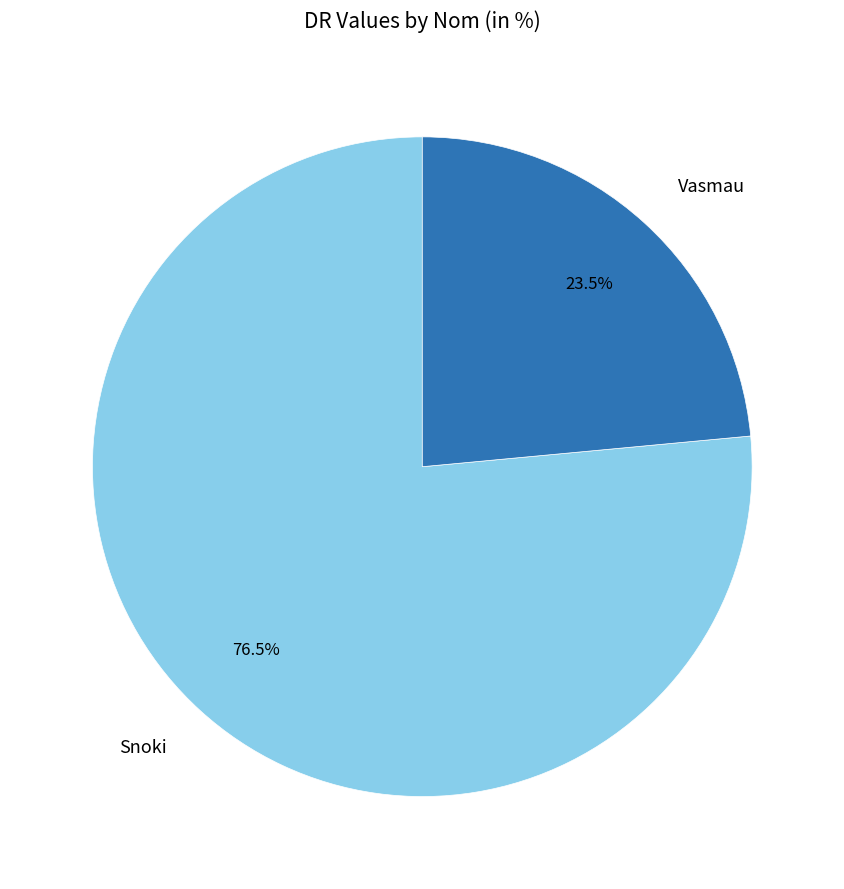

Rank the categories by value from highest to lowest.

Snoki, Vasmau